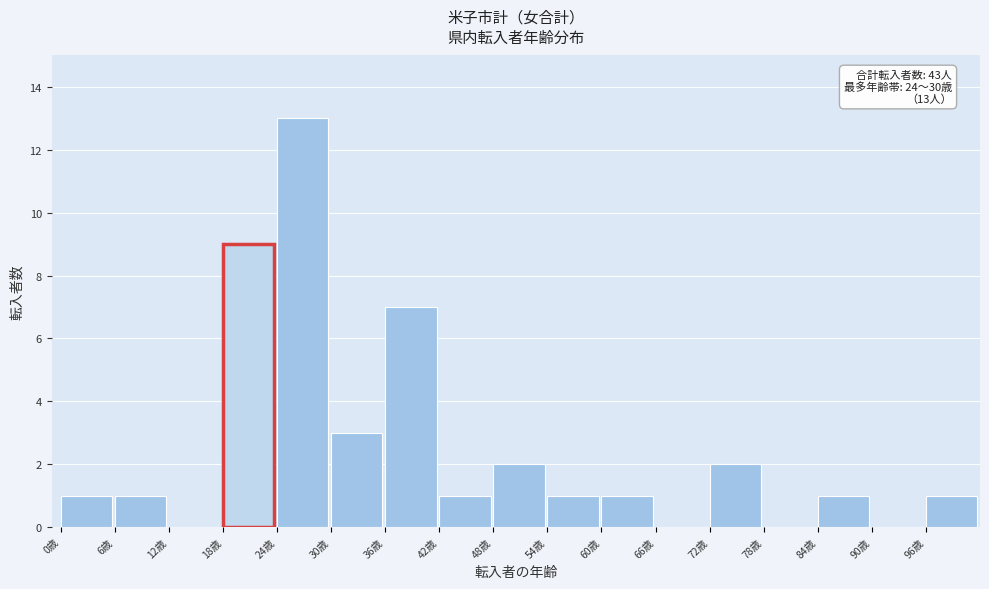

Reading left to right, what are all the values shown in this chart?

0歳=1	6歳=1	12歳=0	18歳=9	24歳=13	30歳=3	36歳=7	42歳=1	48歳=2	54歳=1	60歳=1	66歳=0	72歳=2	78歳=0	84歳=1	90歳=0	96歳=1